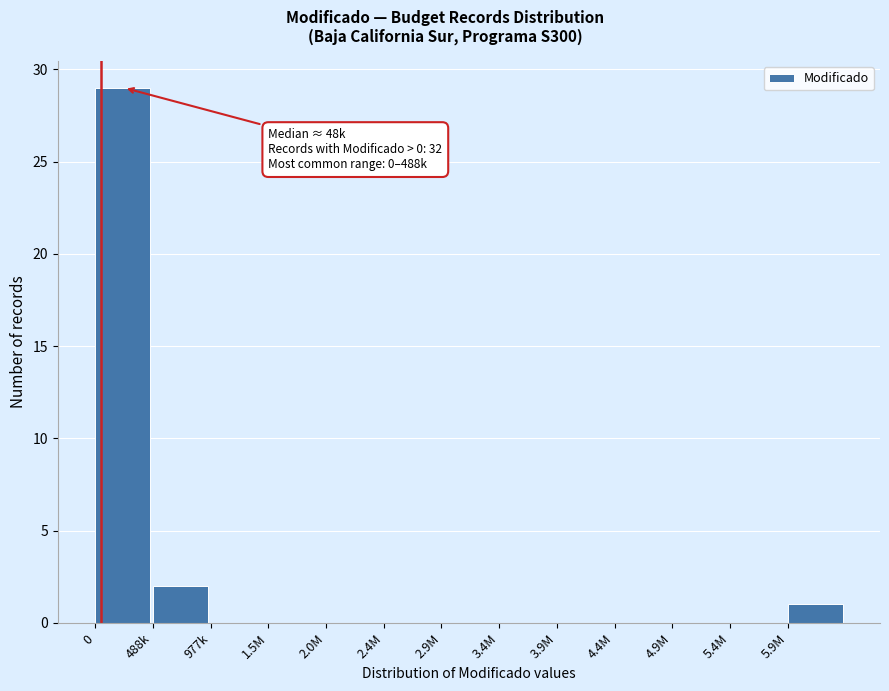

Reading left to right, what are all the values shown in this chart?

0=29	488k=2	977k=0	1.5M=0	2.0M=0	2.4M=0	2.9M=0	3.4M=0	3.9M=0	4.4M=0	4.9M=0	5.4M=0	5.9M=1